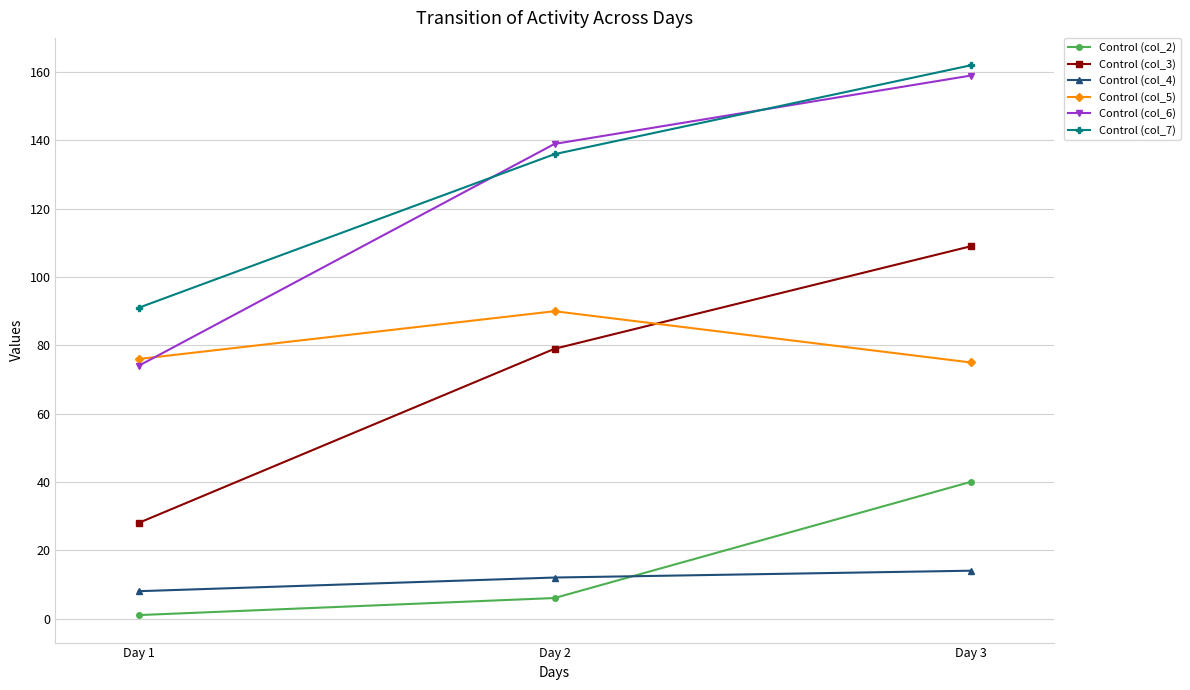

Is the value of Control (col_4) at Day 3 greater than the value of Control (col_6) at Day 1?

No